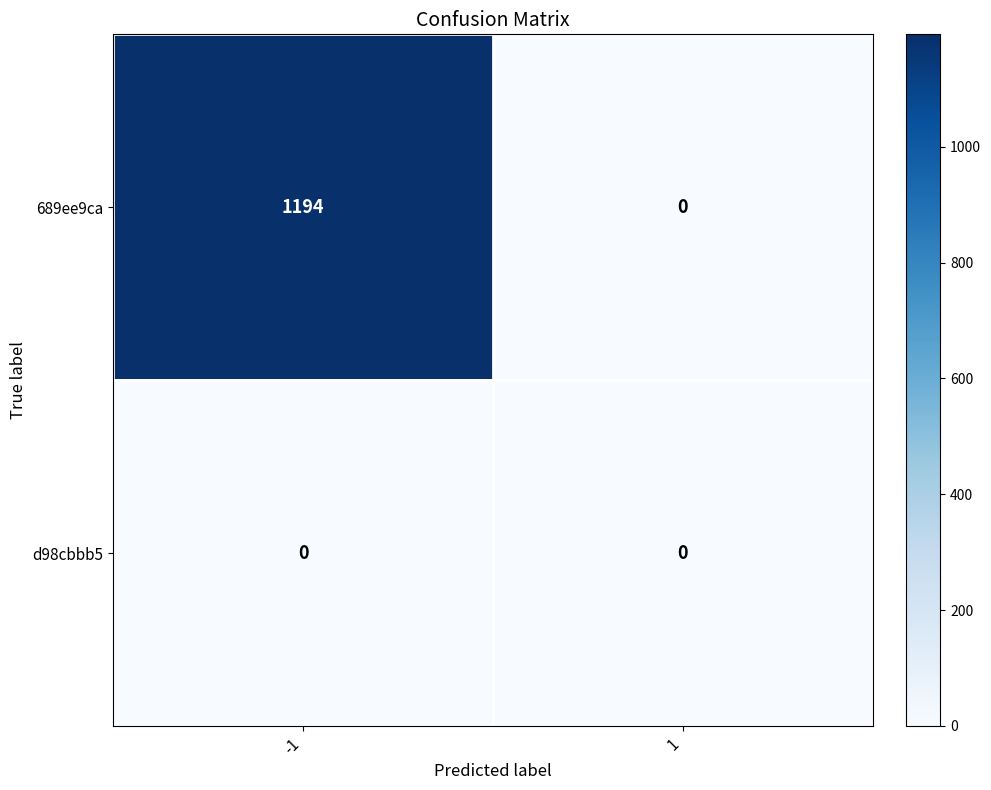

Between -1 and 1, which series saw the biggest shift?

689ee9ca